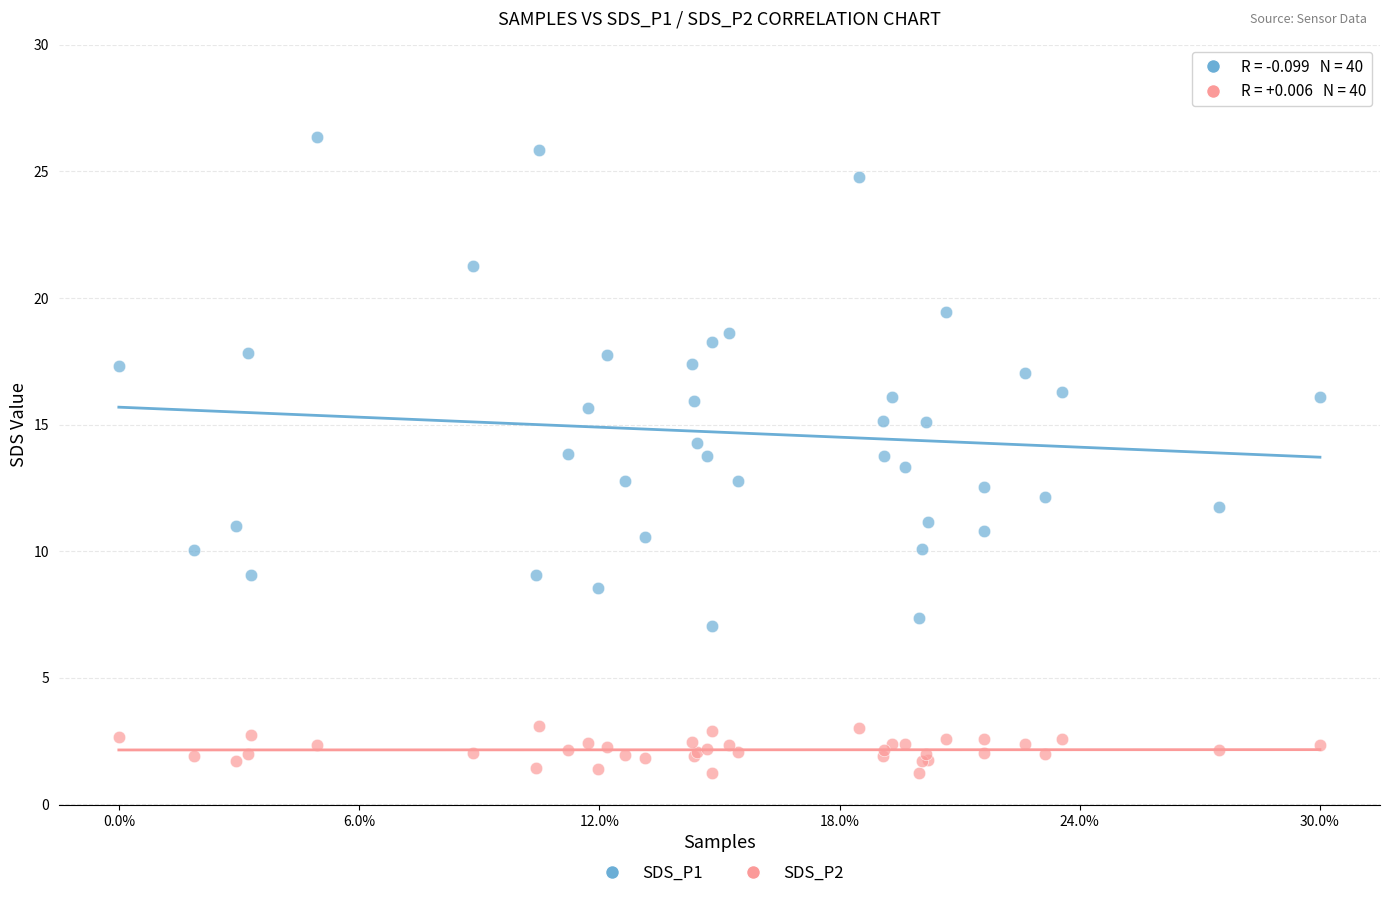

What are all the series names shown in the legend?

SDS_P1, SDS_P2